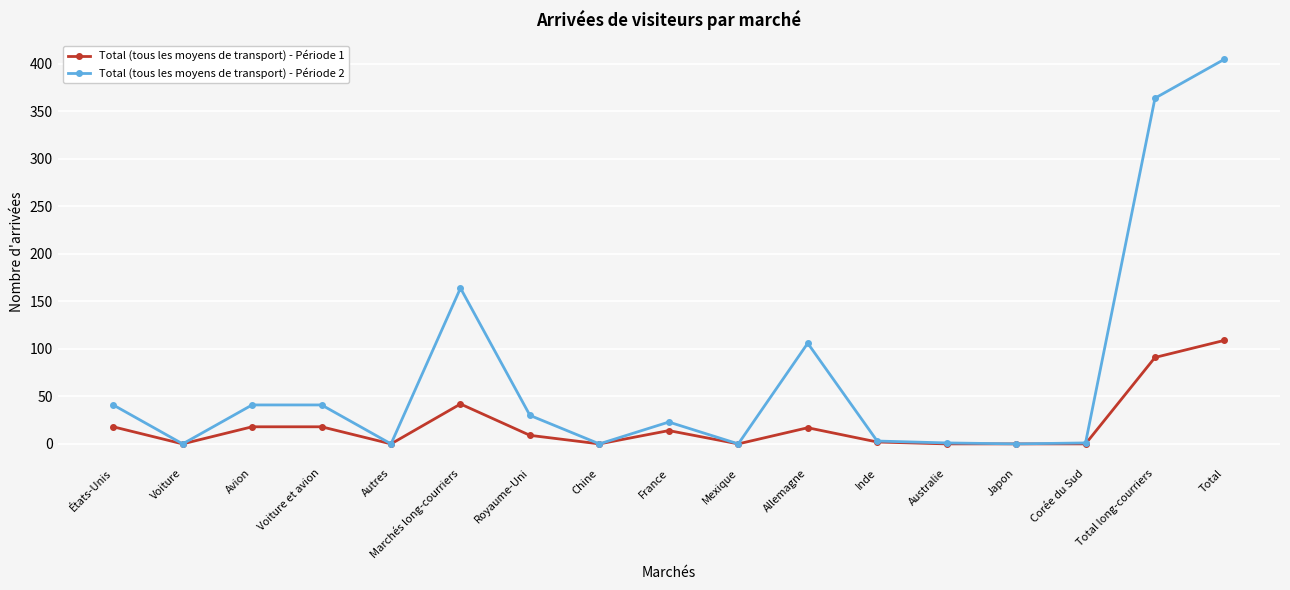

What is the label of the 6th point from the left?

Marchés long-courriers